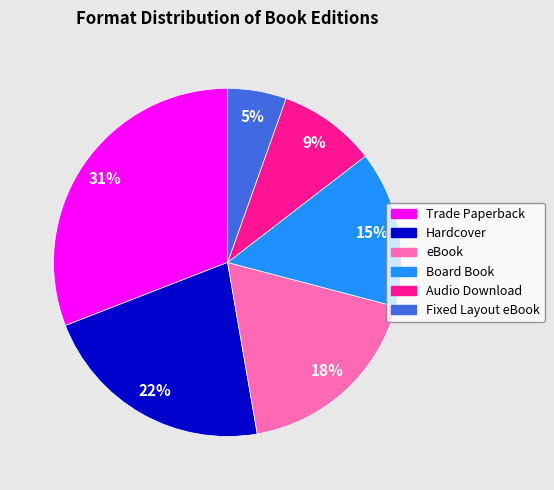

Which slice is the largest?

Trade Paperback